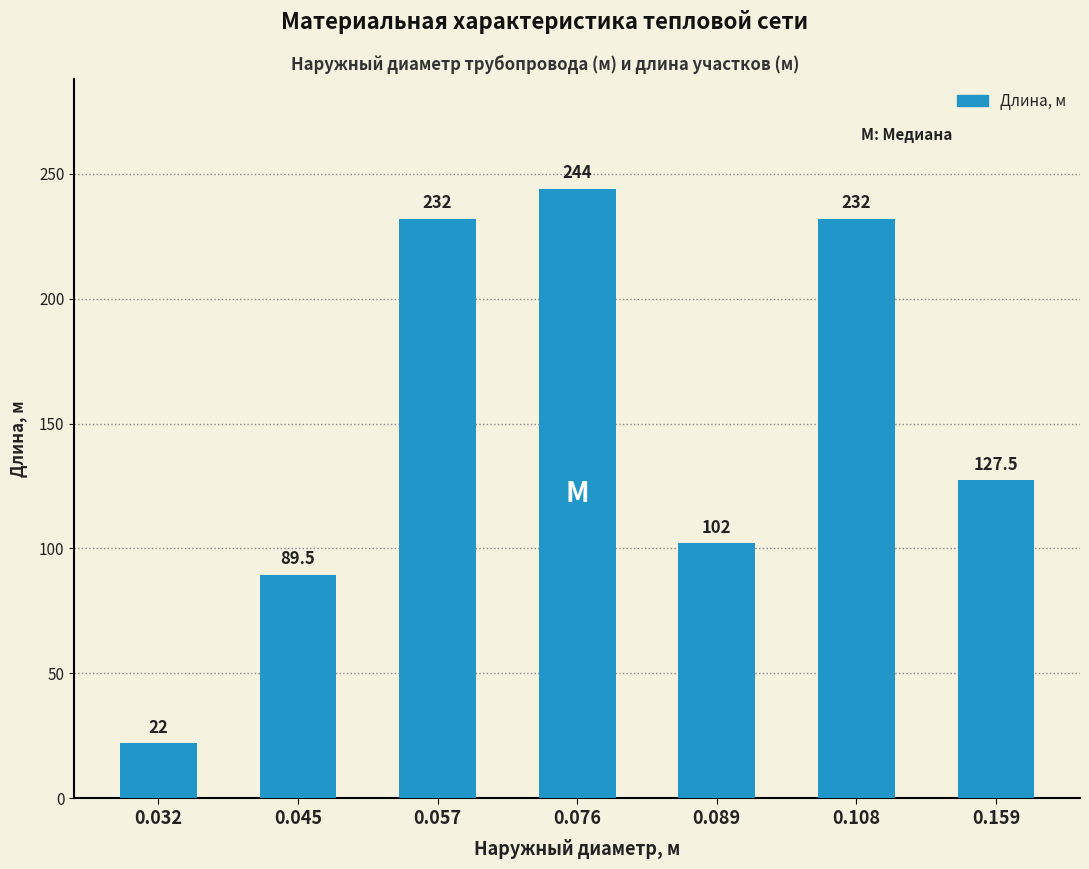

What is the sum of the values at 0.032 and 0.076?

266.0